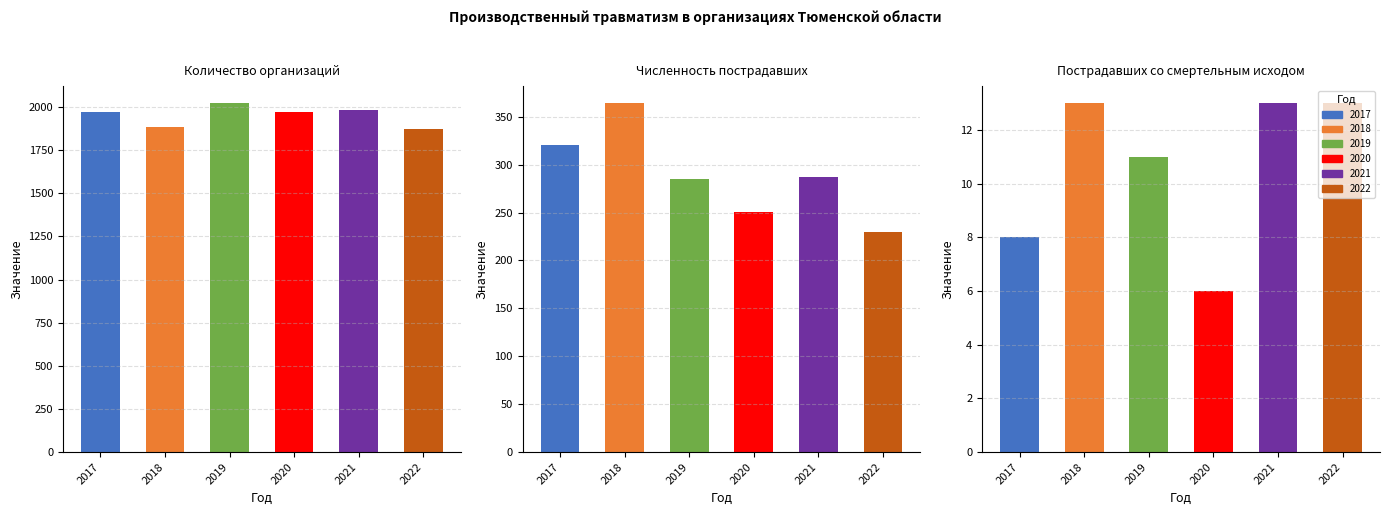

The value of Пострадавших со смертельным исходом at 2018 is 13. True or false?

True